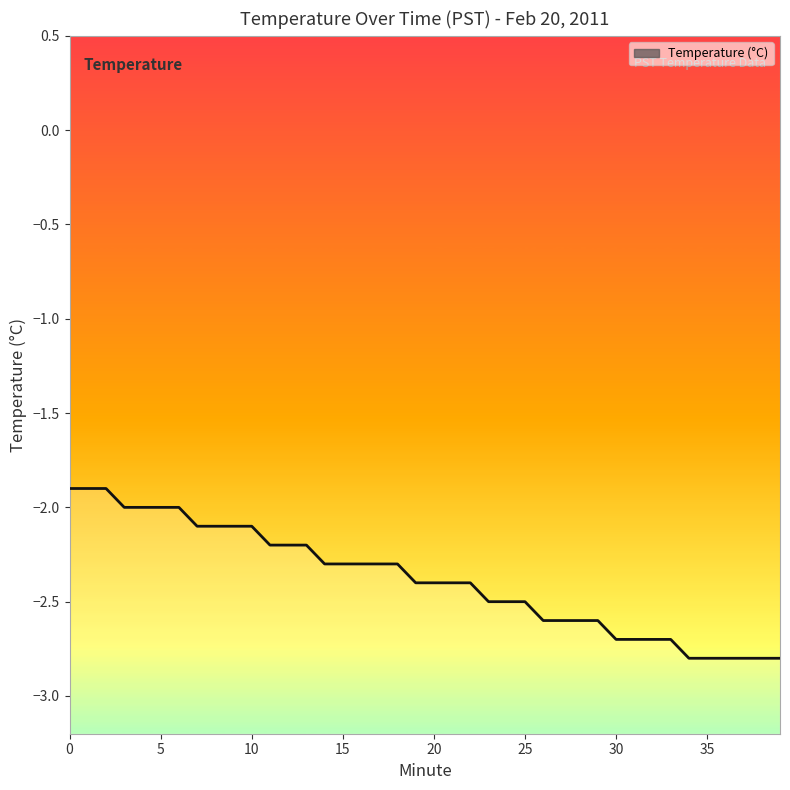

Count the number of categories in the chart.

40